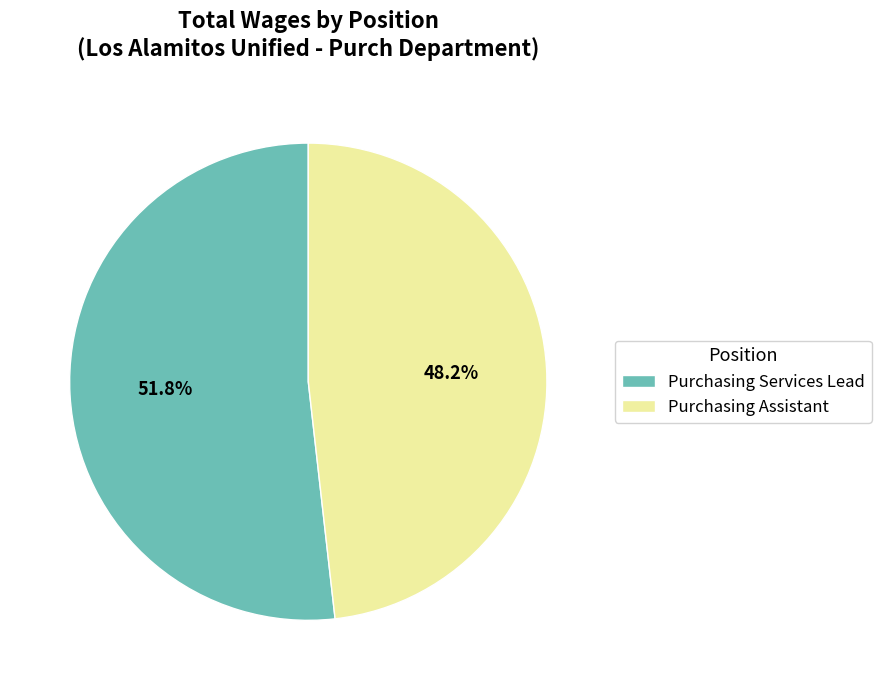

Which slice is the largest?

Purchasing Services Lead